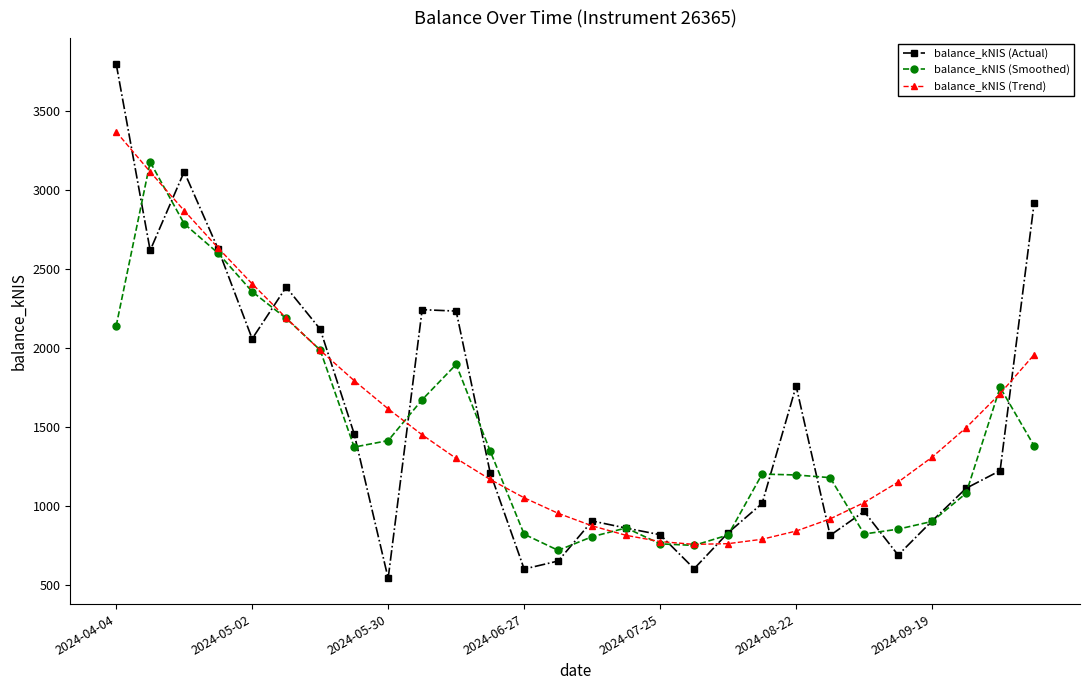

How many times do balance_kNIS (Trend) and balance_kNIS (Actual) cross each other?

12